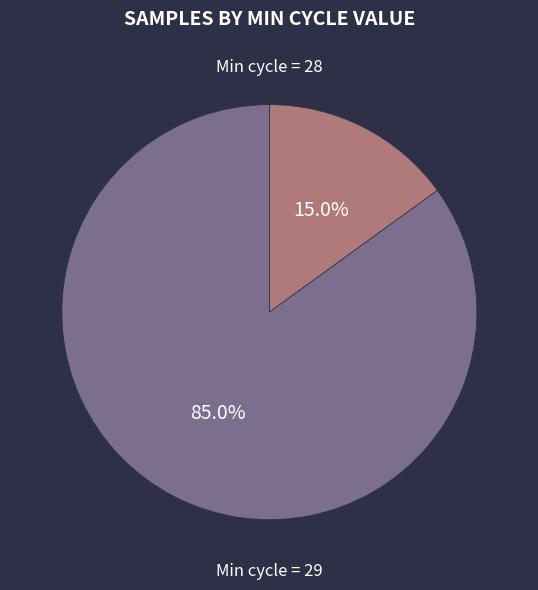

How many slices are in this pie chart?

2